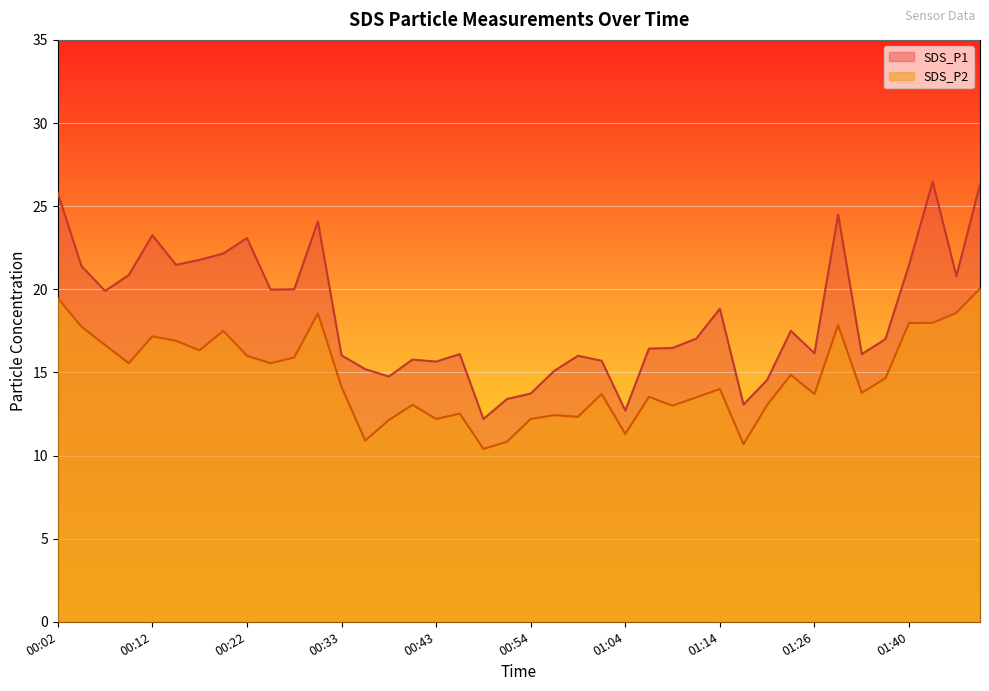

At 00:46, list the series in order from smallest to largest.

SDS_P2, SDS_P1